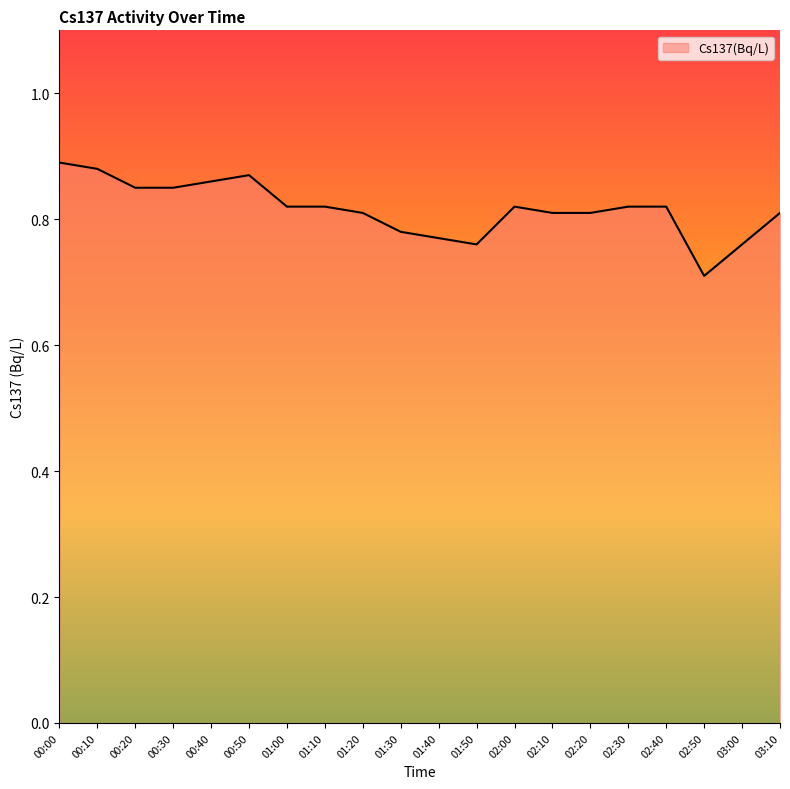

What position from the left is 01:20?

9